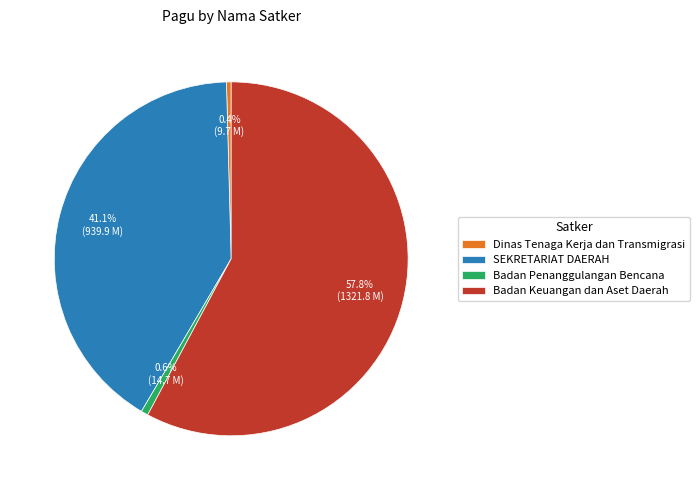

Between Badan Penanggulangan Bencana and SEKRETARIAT DAERAH, which is larger?

SEKRETARIAT DAERAH